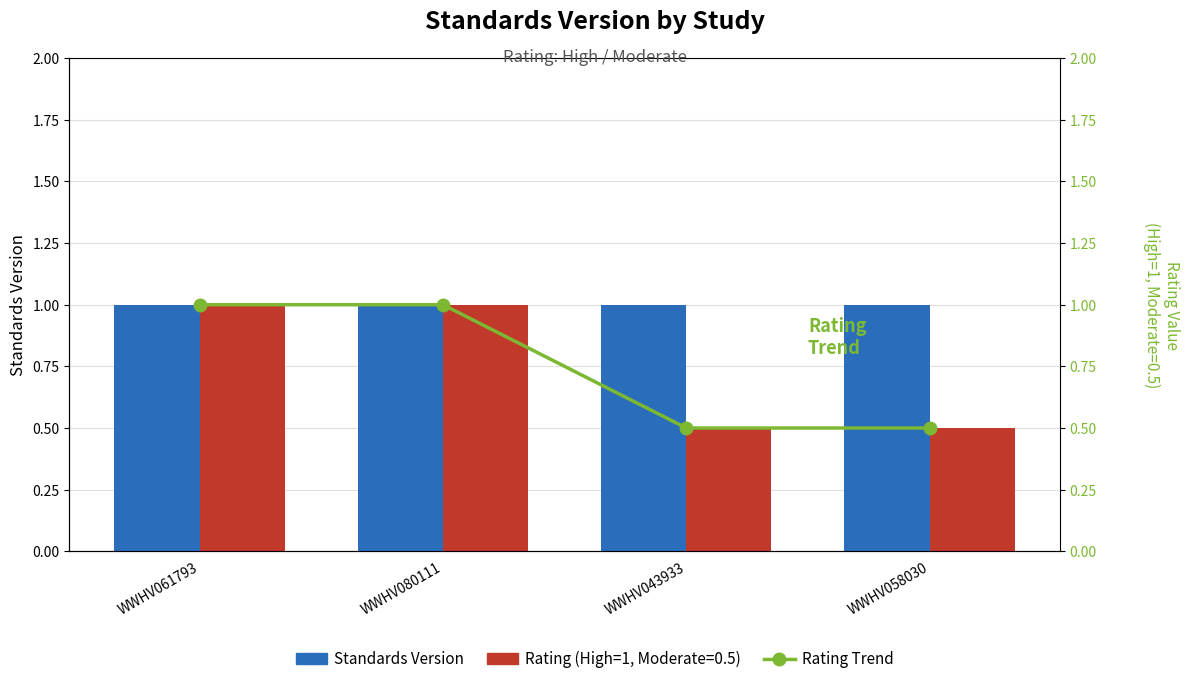

How many groups of bars are there?

4